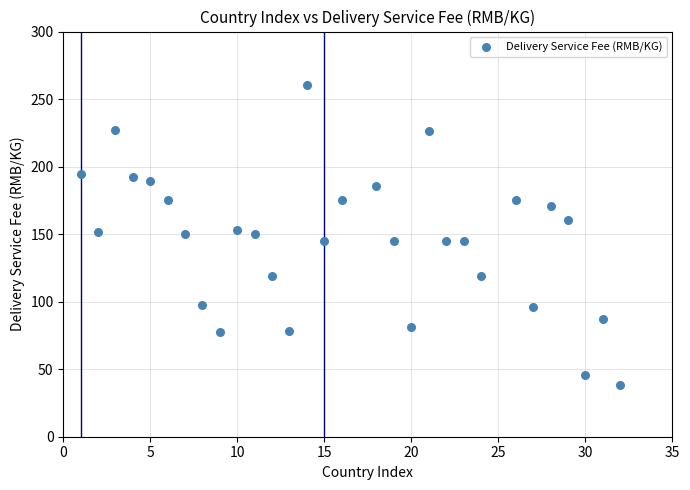

What is the range of Y values (max minus min)?

221.9